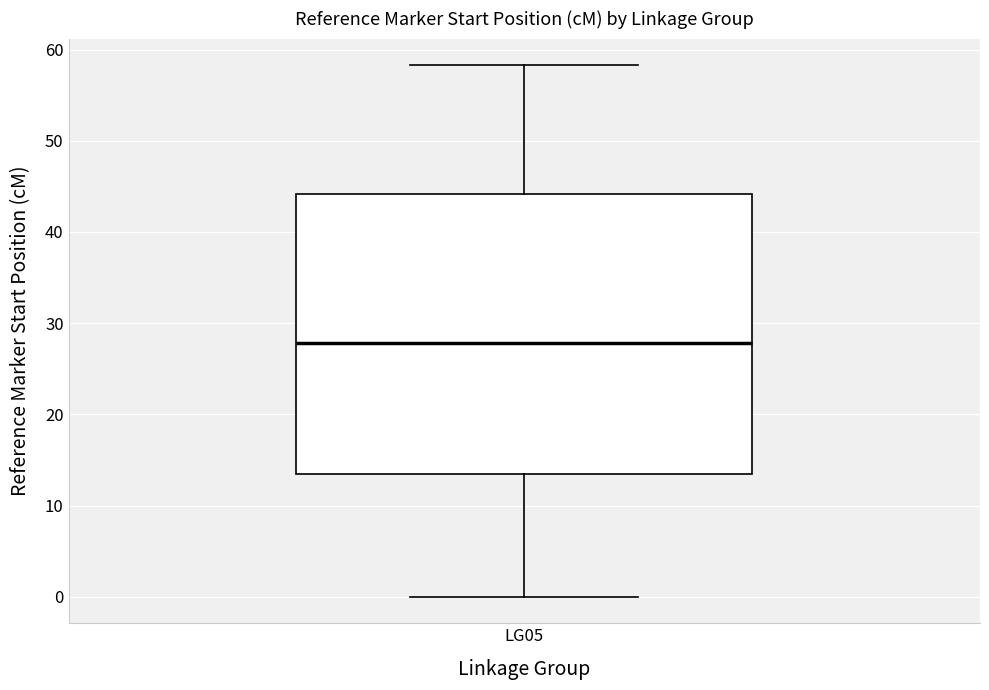

Read this box plot against the y-axis: the position of the median line, the range covered by the box, and the ends of both whiskers. The values are not printed on the chart, so give them approximately, as read against the axis.

median 28, box 14 to 44, whiskers 0 to 58